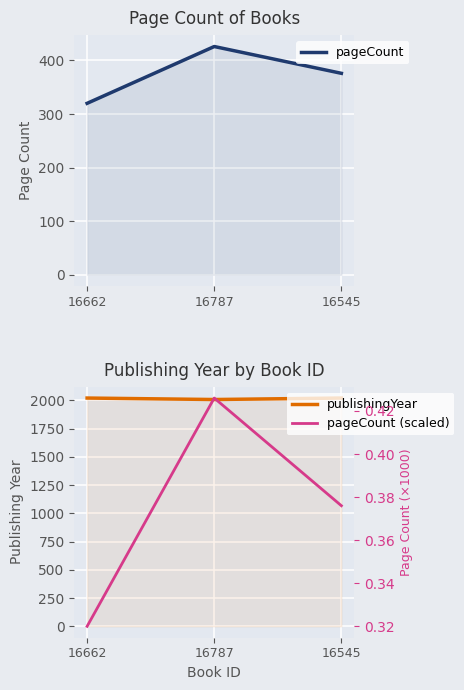

At which category is the sum across all series the highest?

16787